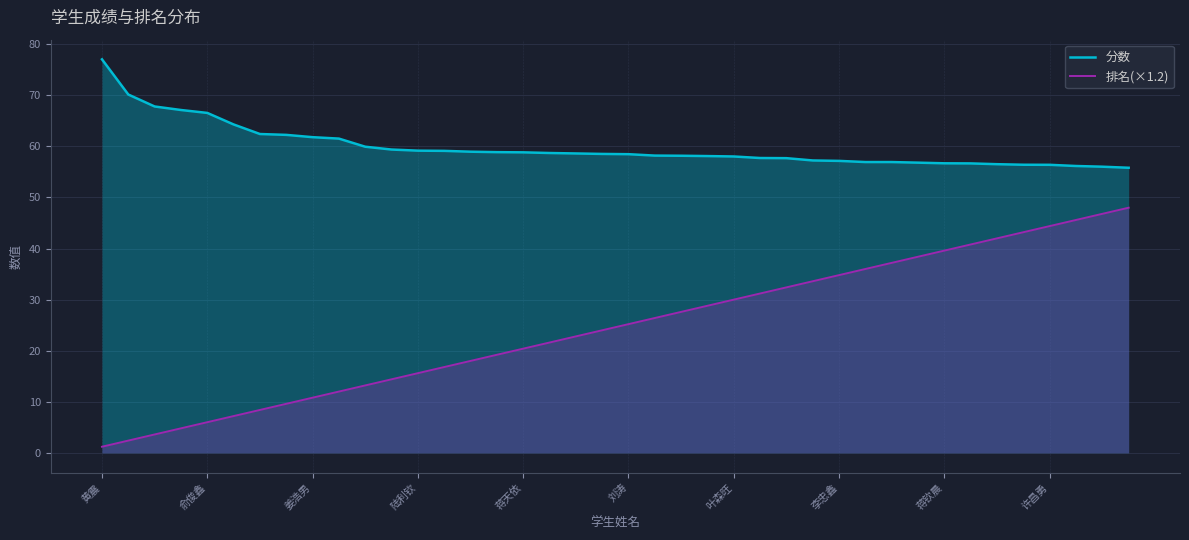

List the series in order of their peak value, lowest first.

排名(×1.2), 分数